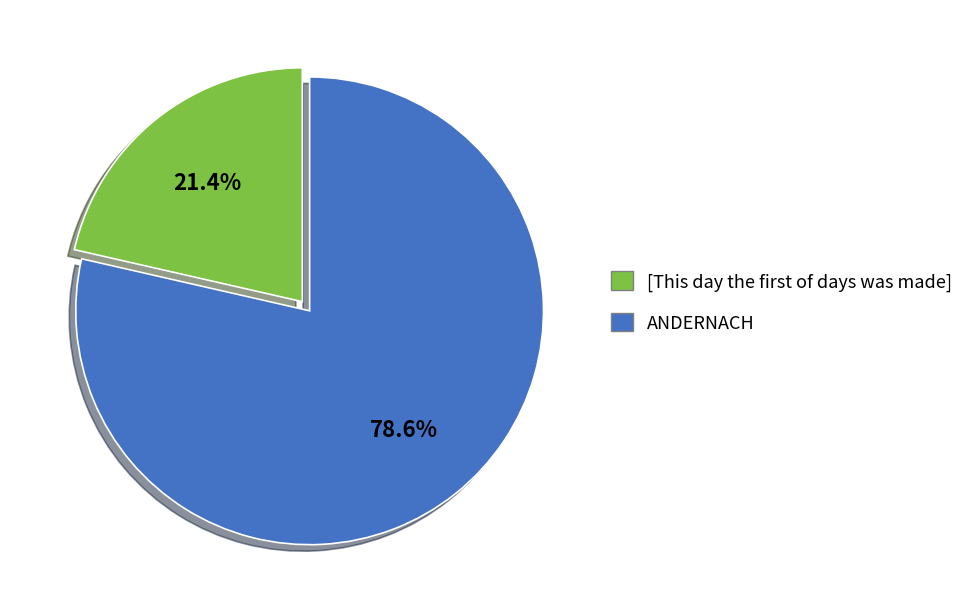

Which slice is the smallest?

[This day the first of days was made]